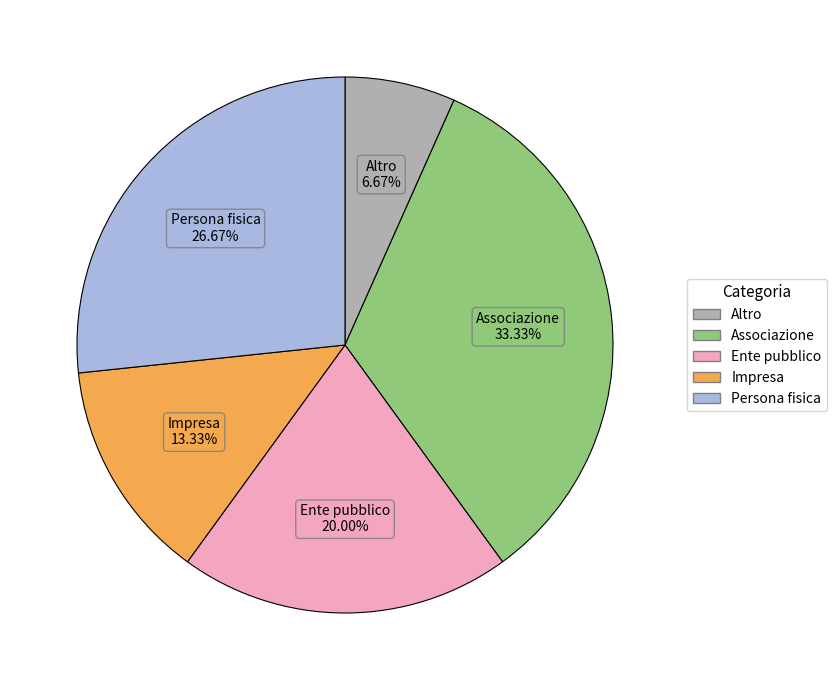

Count the number of slices in the pie.

5